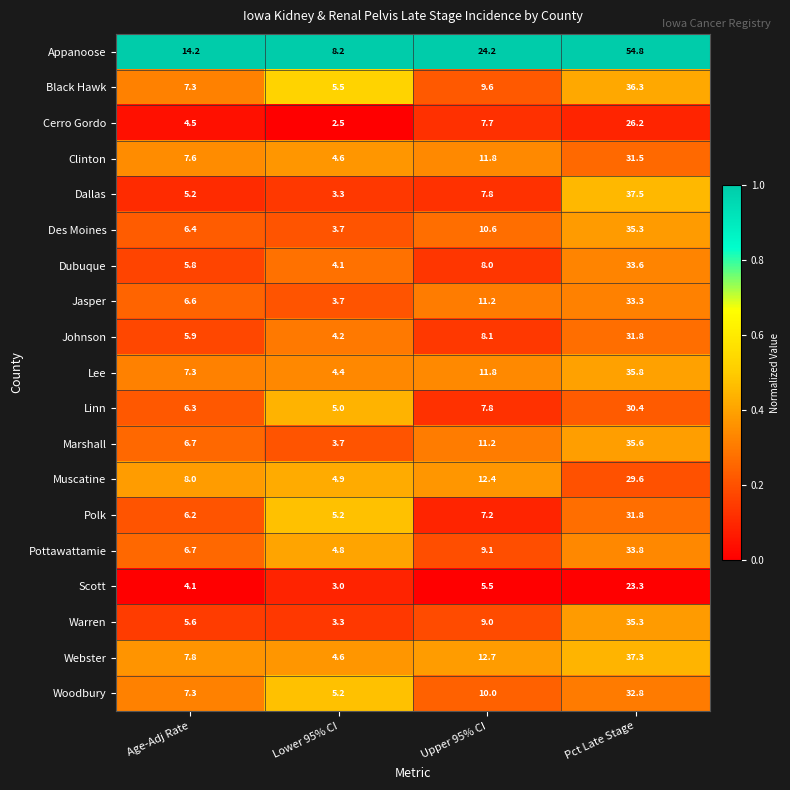

What is the difference between the maximum and minimum values in the Linn series?

25.4